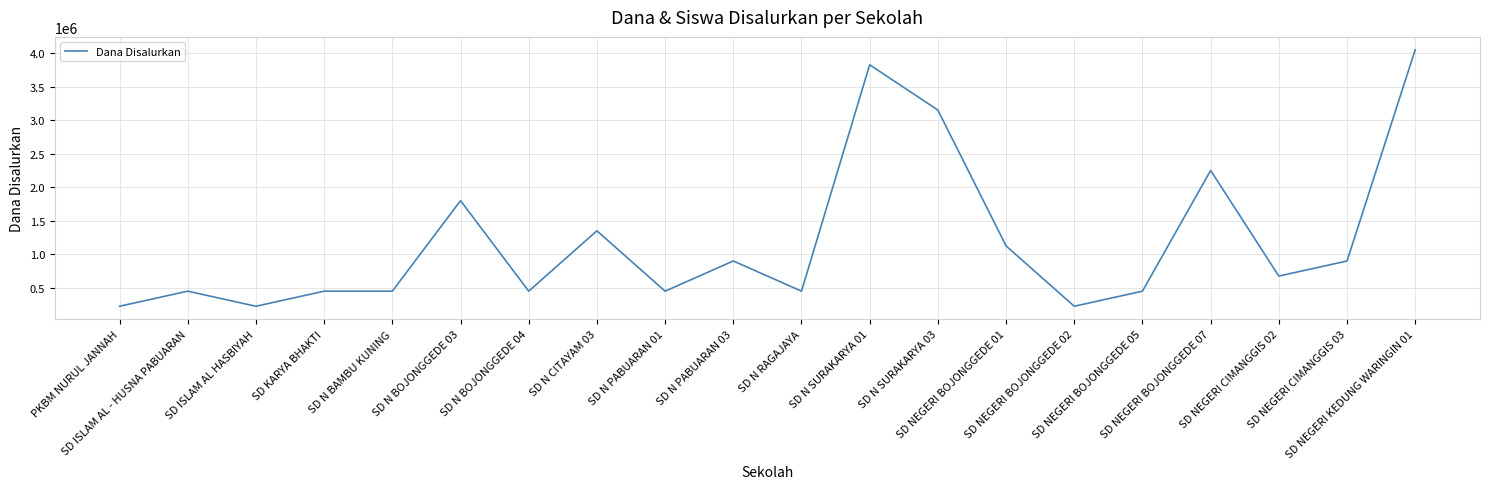

What is the maximum value shown in the chart?

4050000